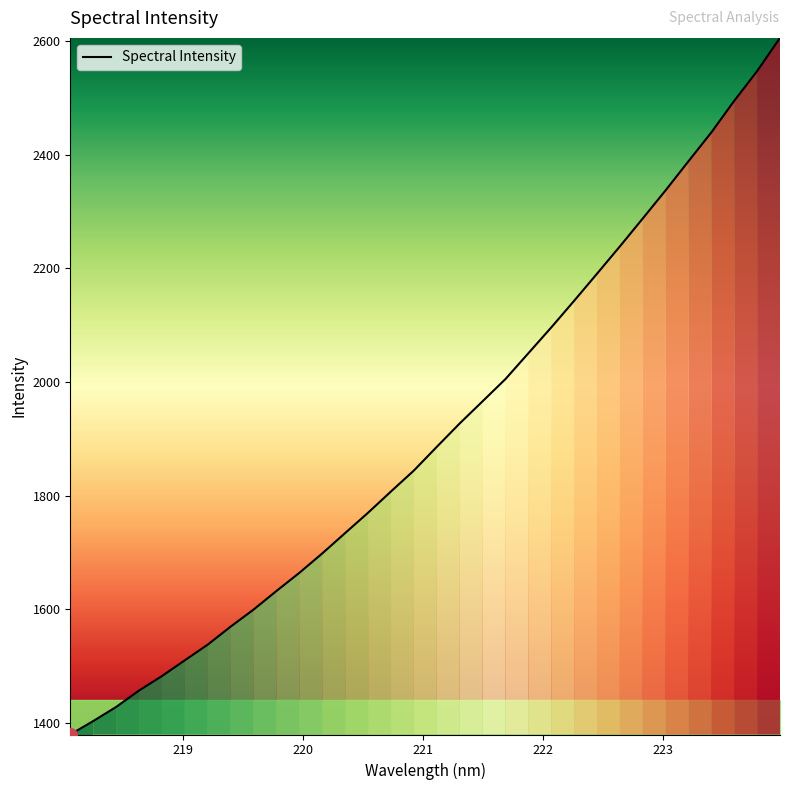

What is the greatest value displayed?

2605.1